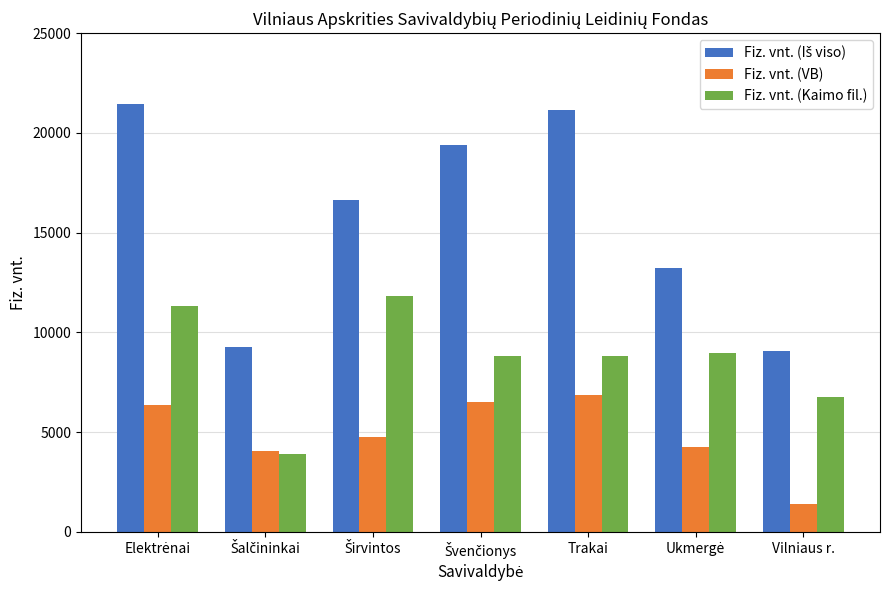

Which category has the lowest value in the Fiz. vnt. (VB) series?

Vilniaus r.